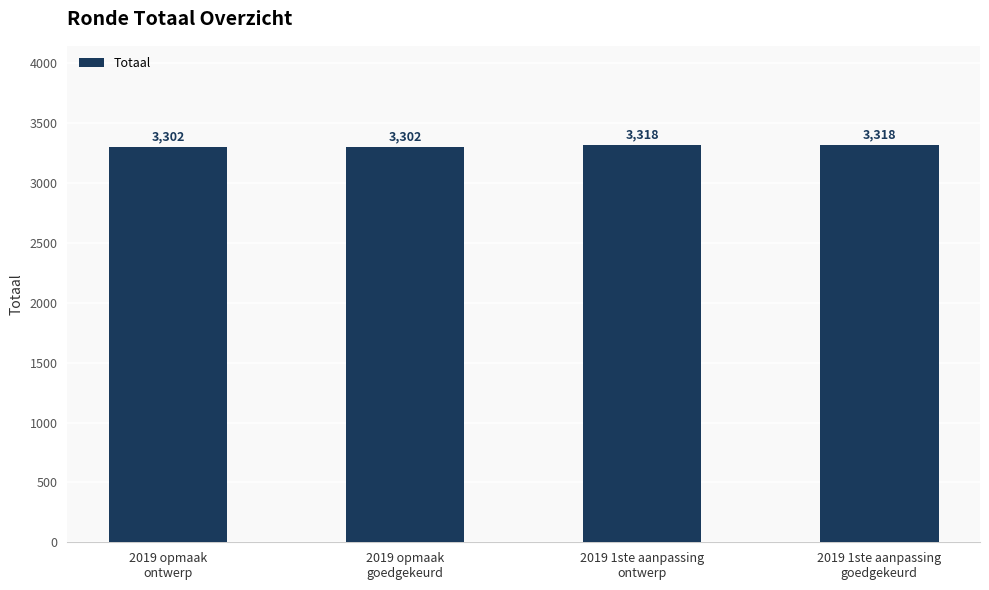

Reading right to left, what are all the values shown in this chart?

3318	3318	3302	3302